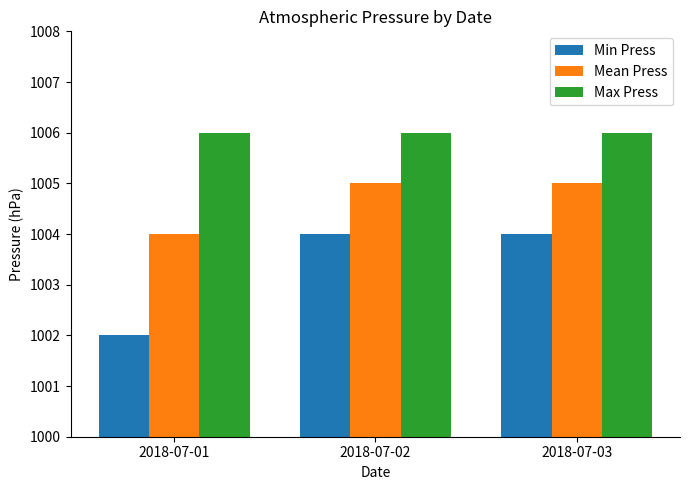

What are all the series names shown in the legend?

Min Press, Mean Press, Max Press